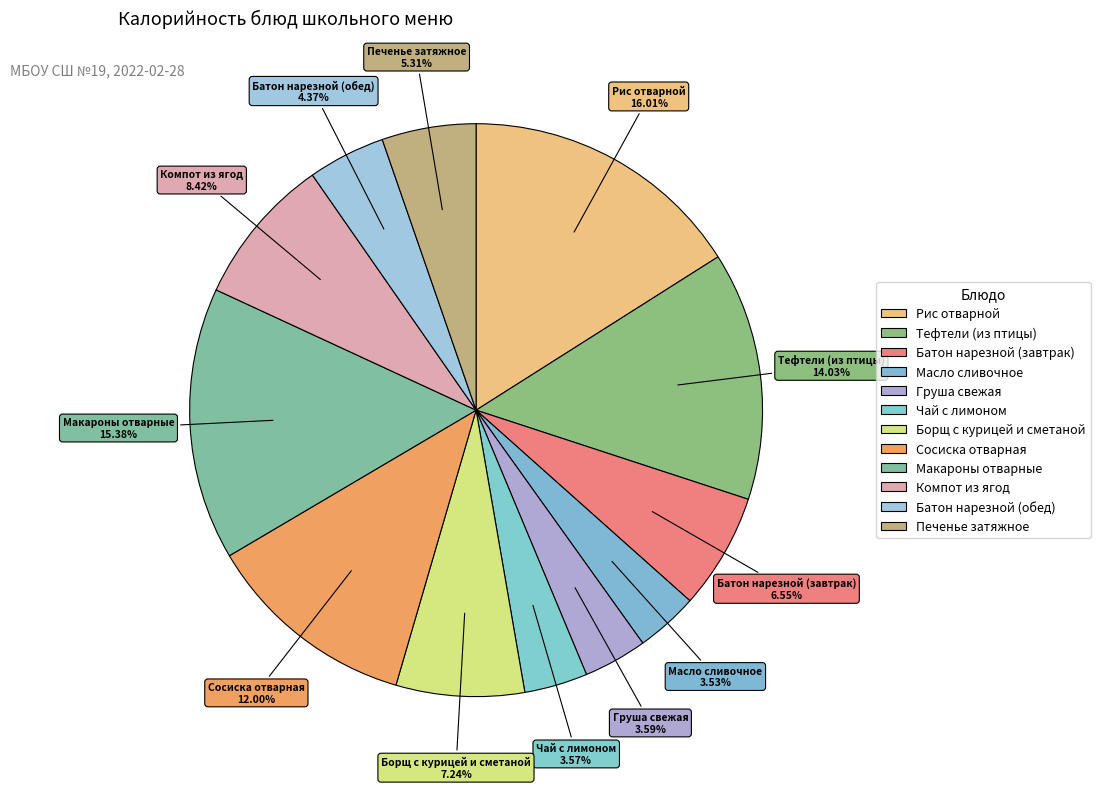

How many segments does this pie chart have?

12